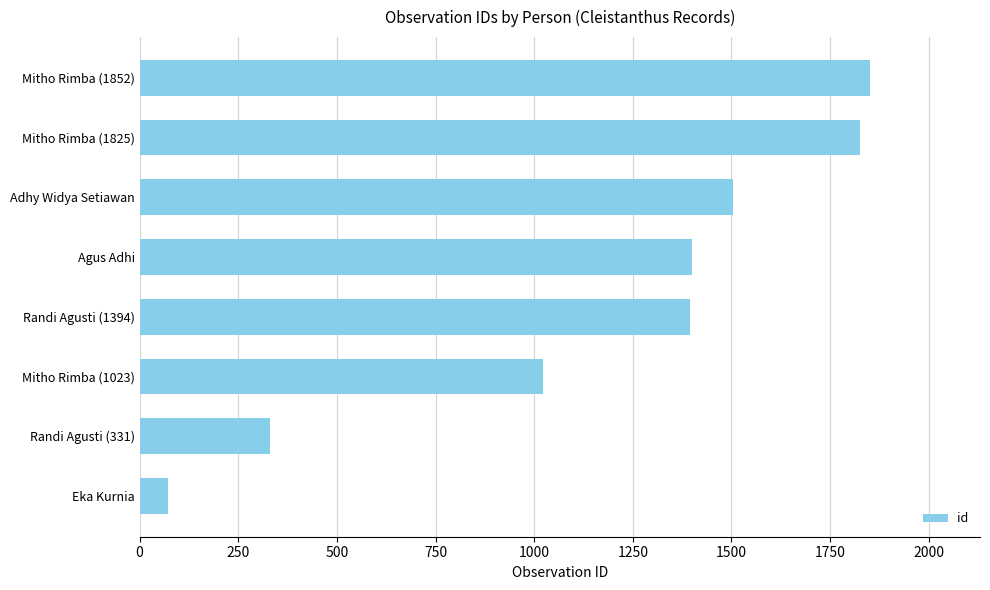

What is the ratio of the value at Adhy Widya Setiawan to the value at Mitho Rimba (1023)?

1.5